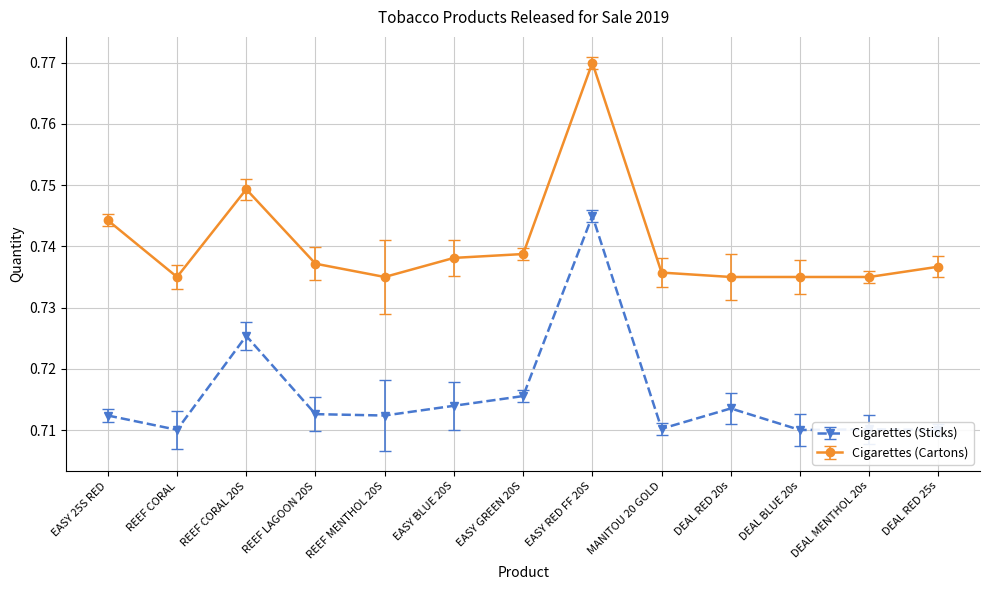

The Cigarettes (Sticks) series shows 0.4 at DEAL RED 25s. True or false?

False